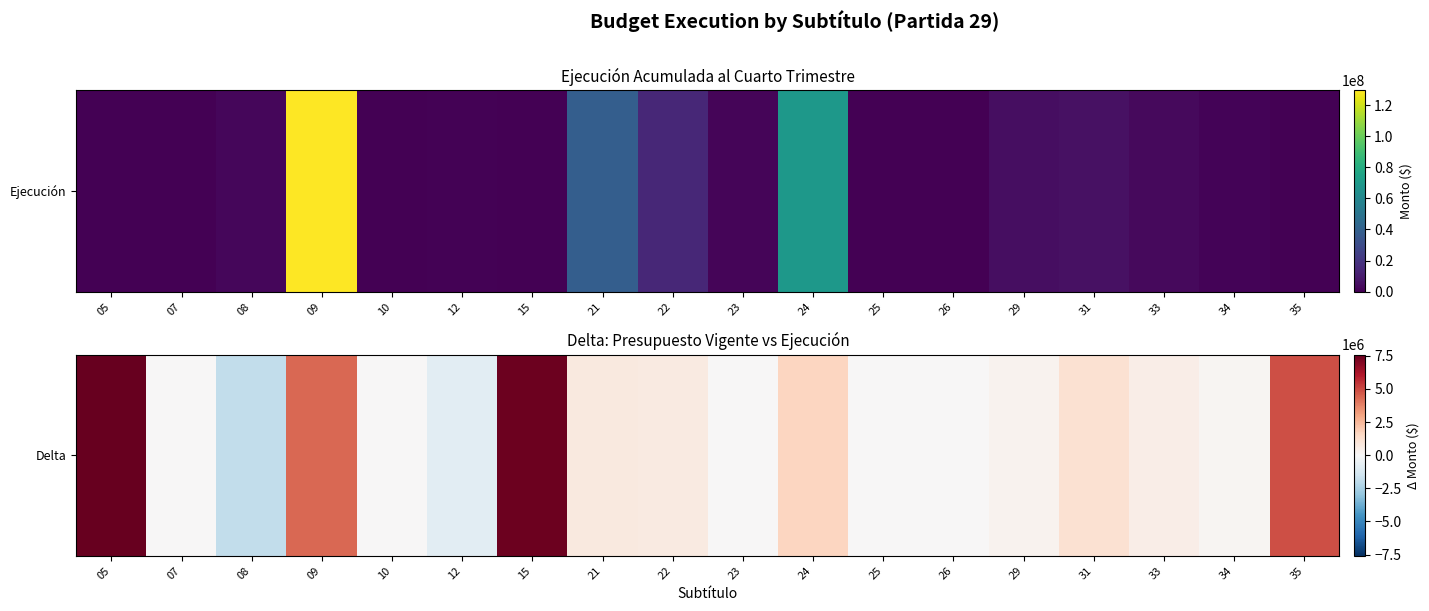

What is the greatest value displayed?

7595180